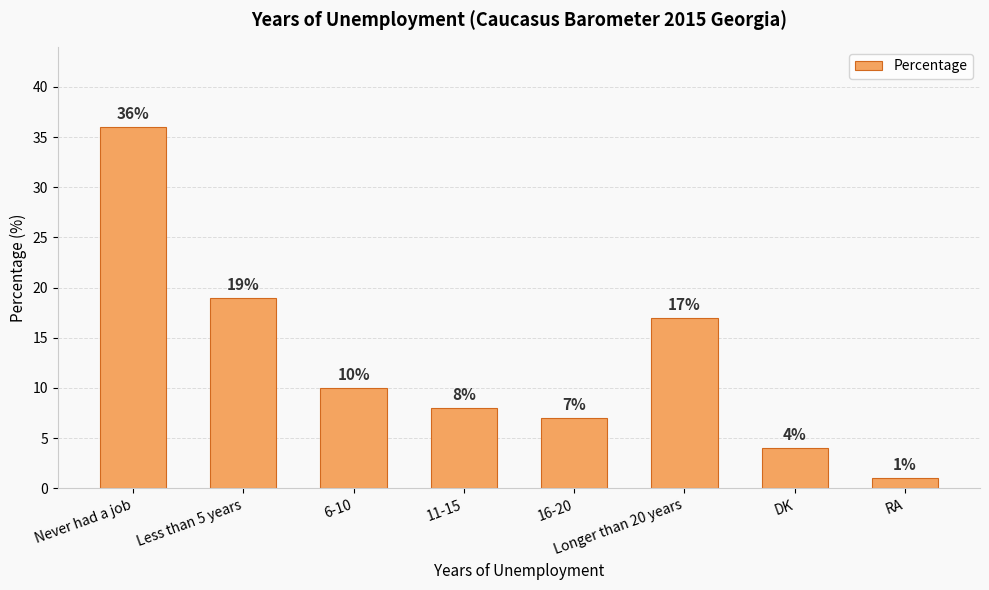

Where does the data first go above 10?

Never had a job